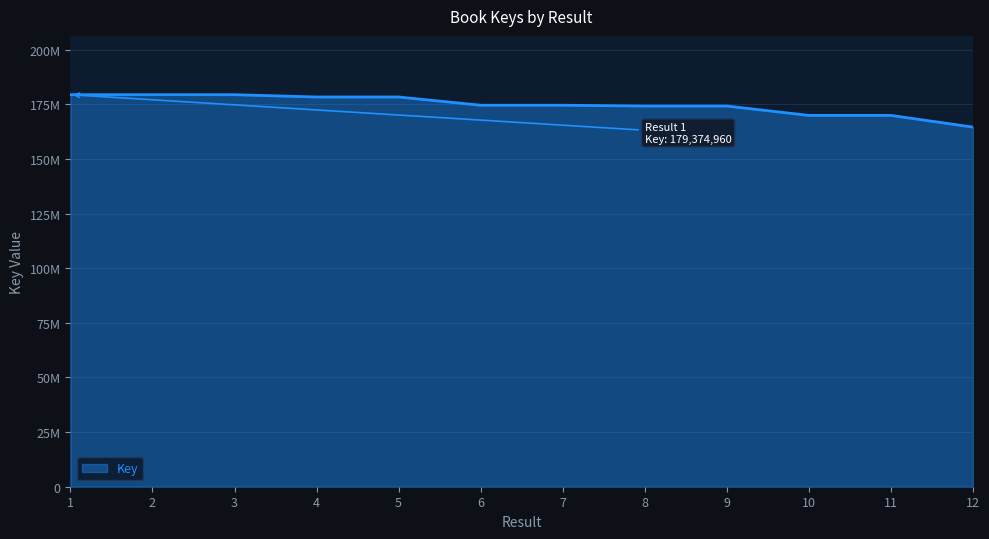

Where is the data nearest to the value 171956806?

11